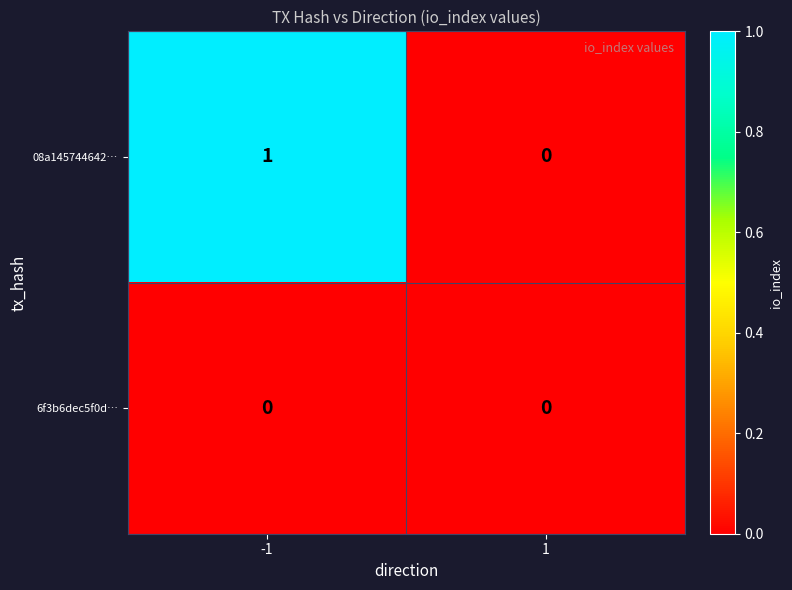

The value of 08a145744642… at -1 is 1. True or false?

True